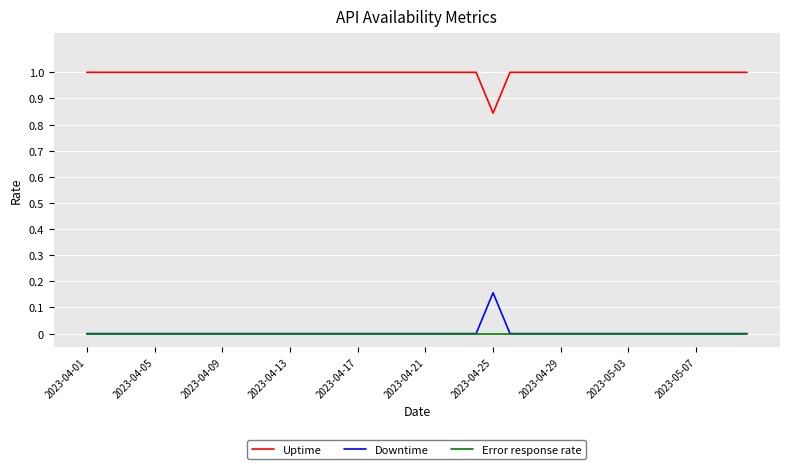

True or false: Uptime and Error response rate cross at least once.

False